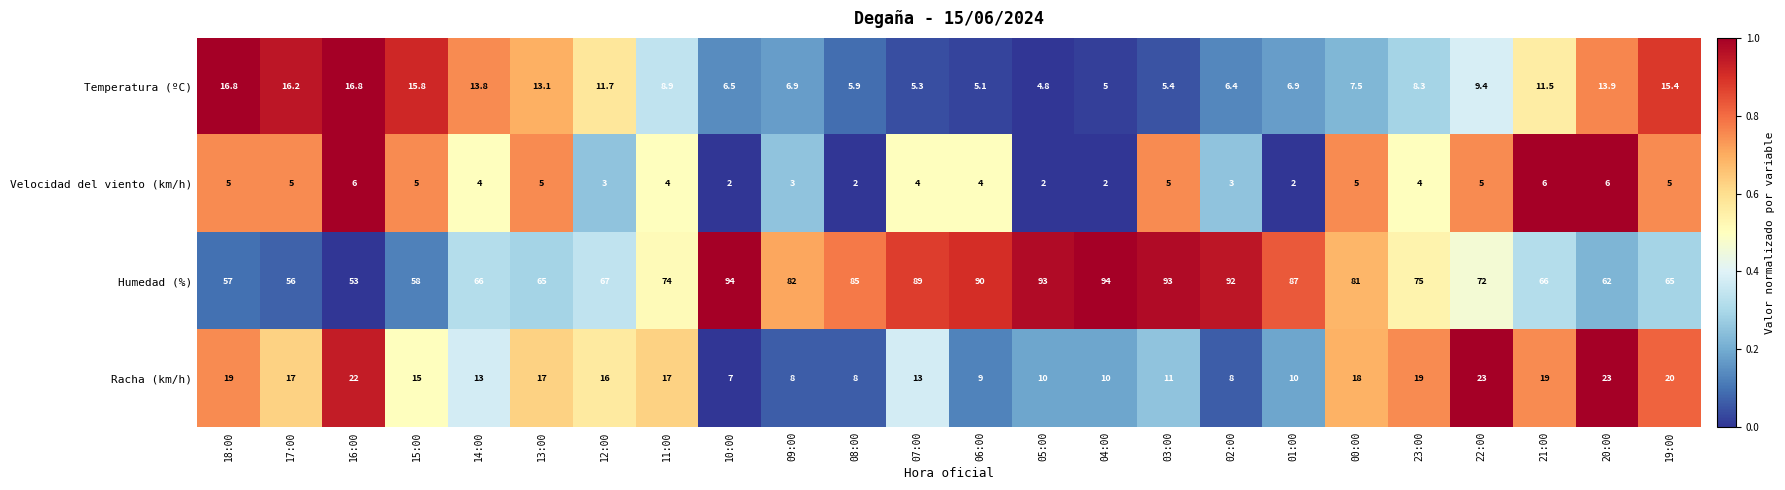

The value of Temperatura (ºC) at 03:00 is 2.4. True or false?

False